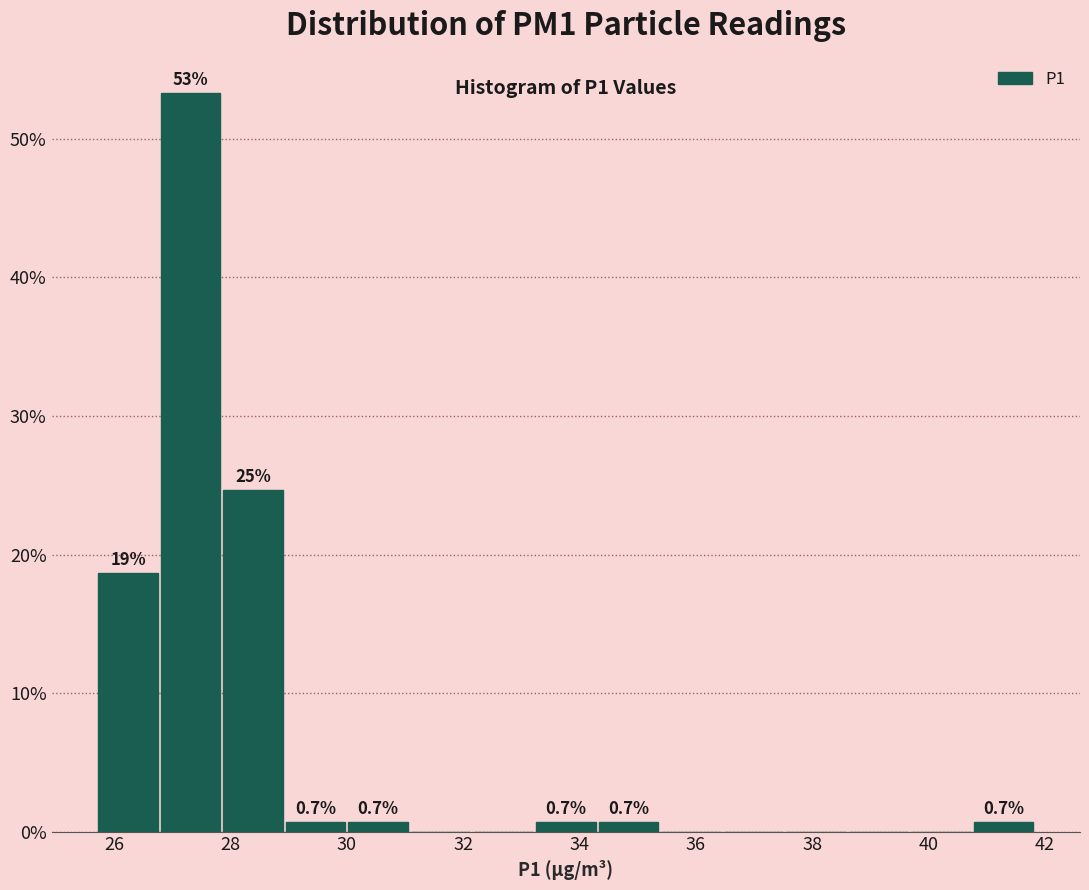

Which range on the x-axis has the tallest bar?

26.8 to 27.8